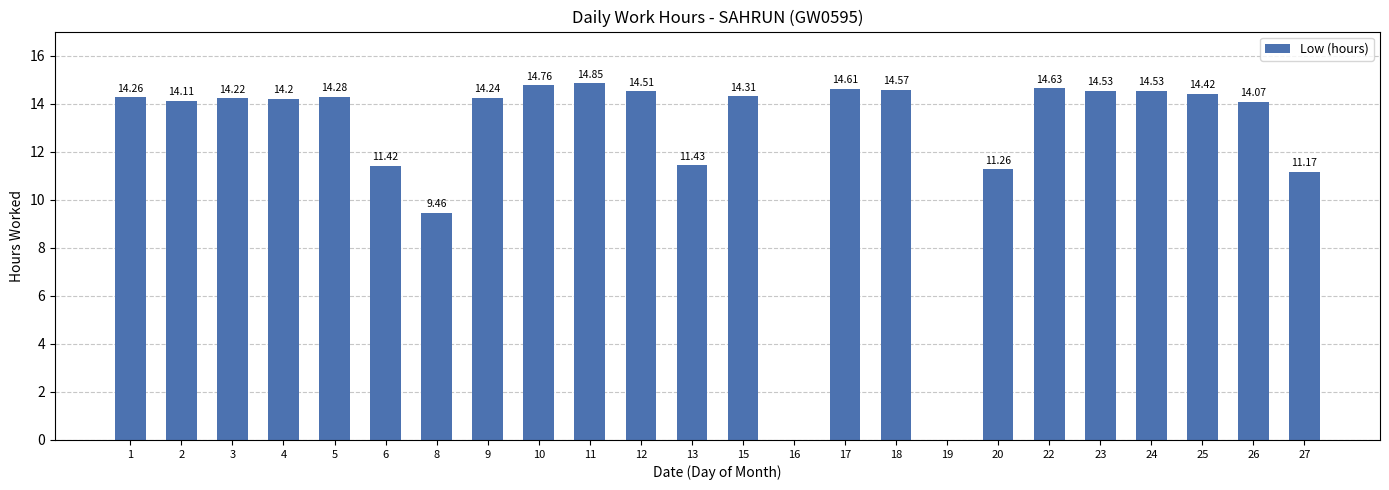

What is the sum of the values at 5 and 9?

28.5